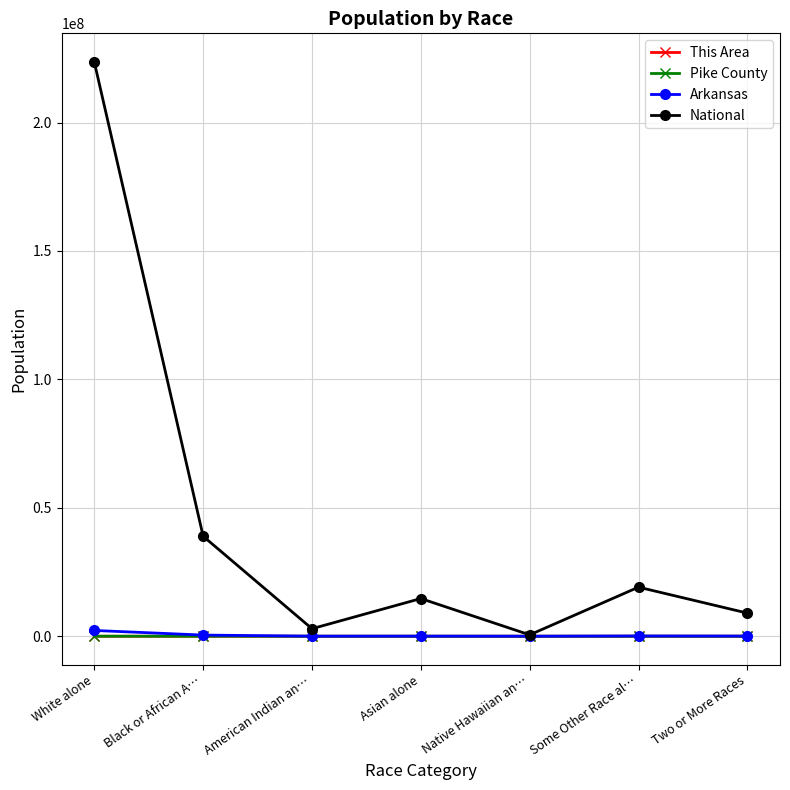

What is the spread (max minus min) of values at American Indian an…?

2932245